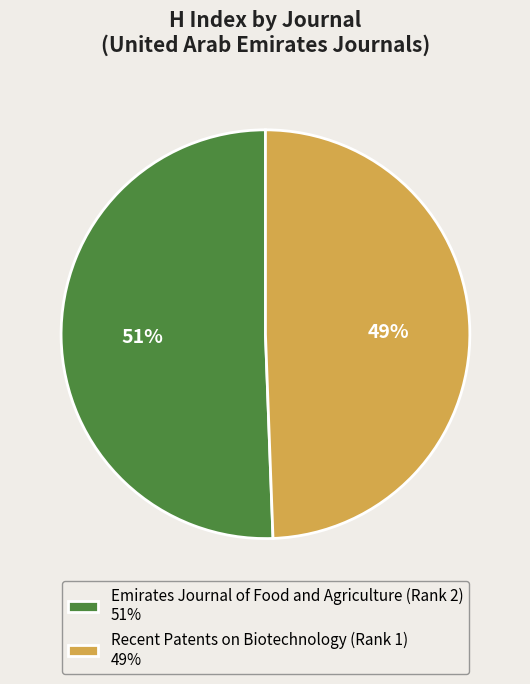

Combined, do Recent Patents on Biotechnology (Rank 1) 49% and Emirates Journal of Food and Agriculture (Rank 2) 51% account for over 50%?

Yes